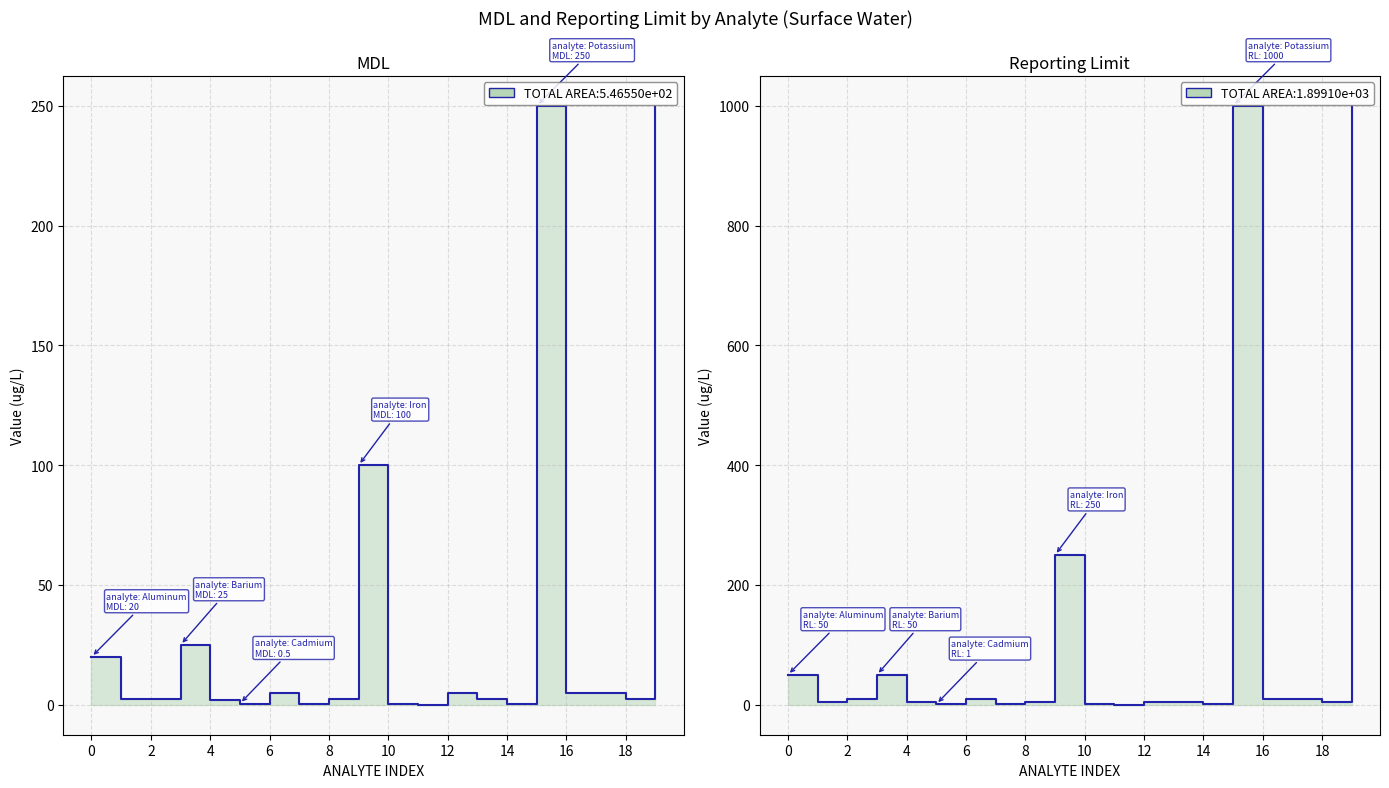

Is the value of Reporting_Limit at 16 greater than the value of MDL at 11?

Yes